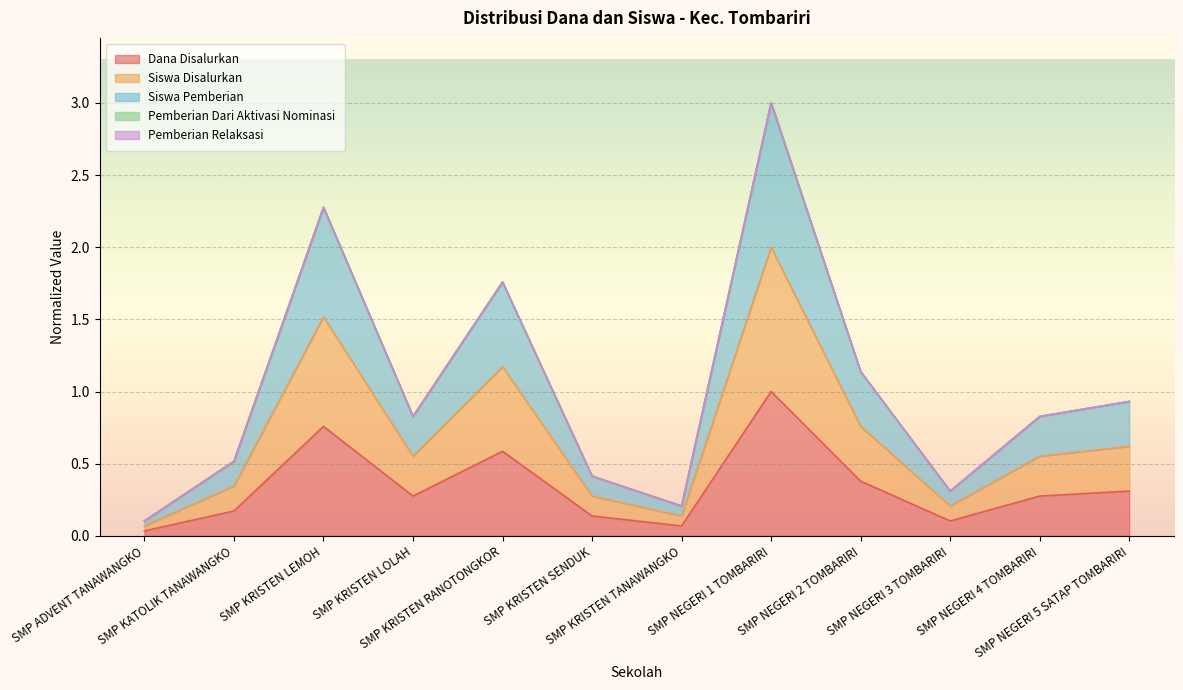

How many data points does each series have?

12